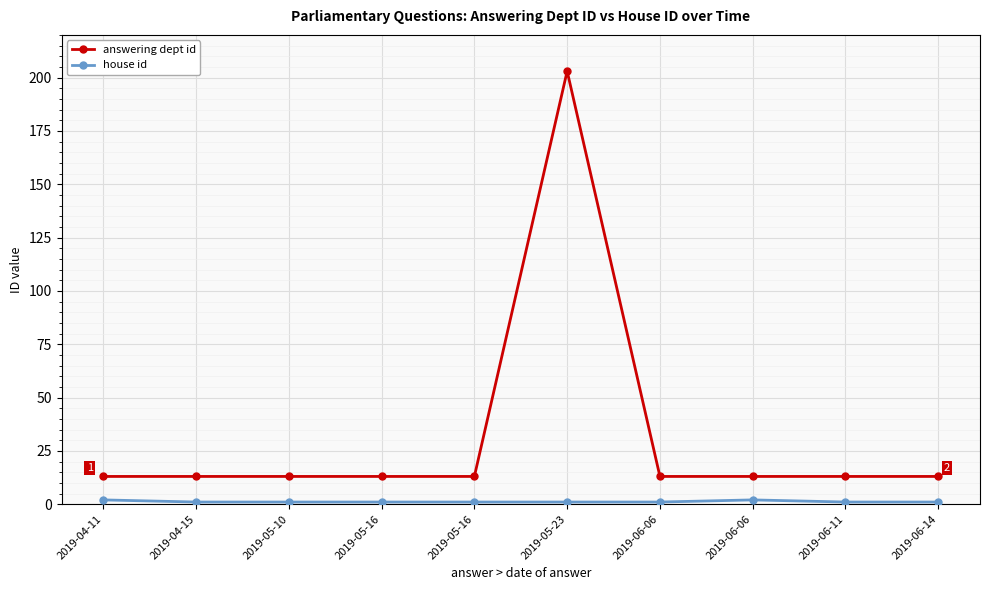

Is this an area chart (filled region under the line)?

No